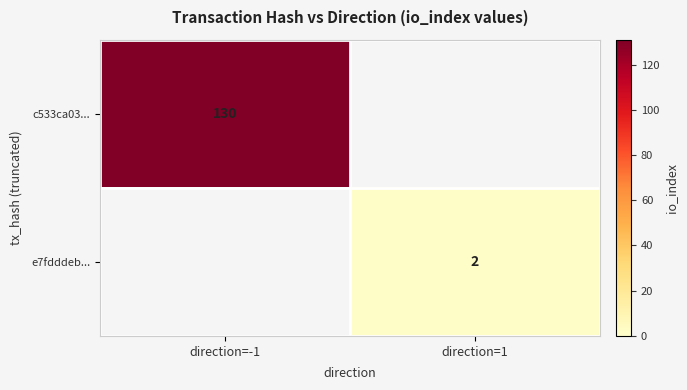

True or false: e7fdddeb... has a value of 1 at direction=1.

False